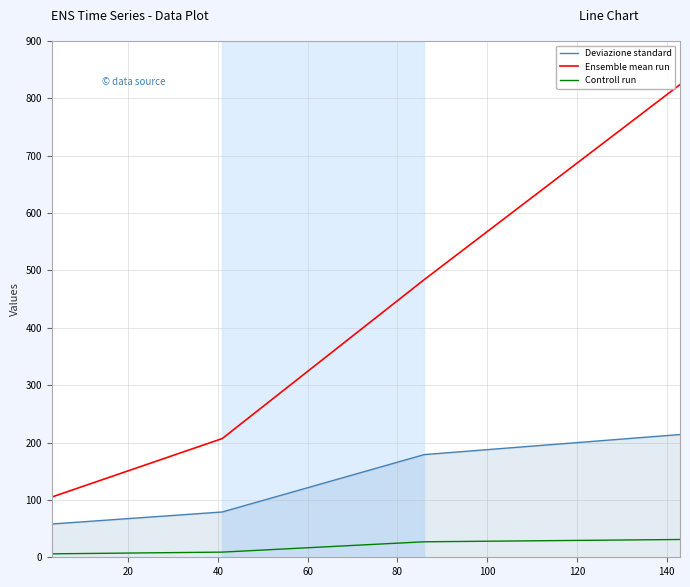

Rank the series by their average value, from highest to lowest.

Ensemble mean run, Deviazione standard, Controll run